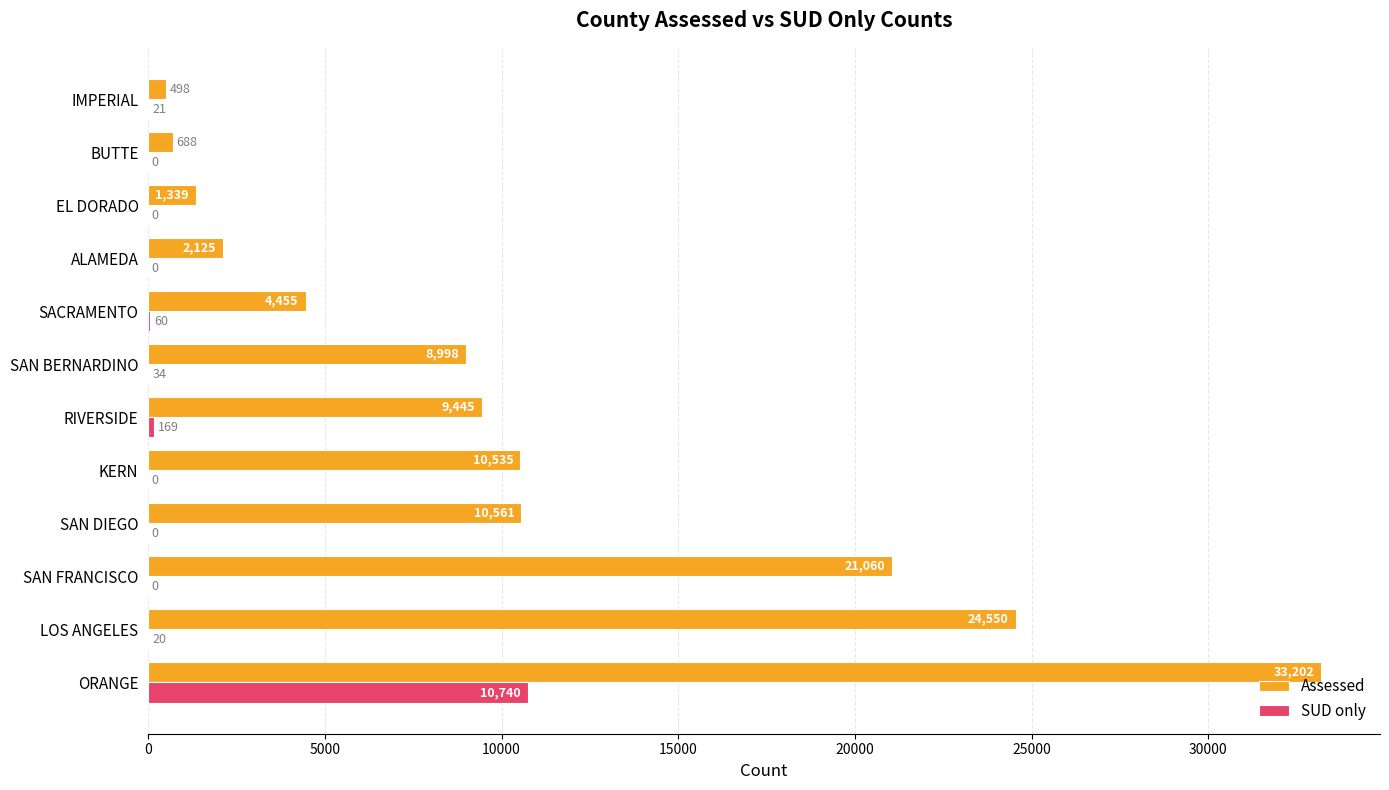

Is it true that SUD only equals 0 at EL DORADO?

True